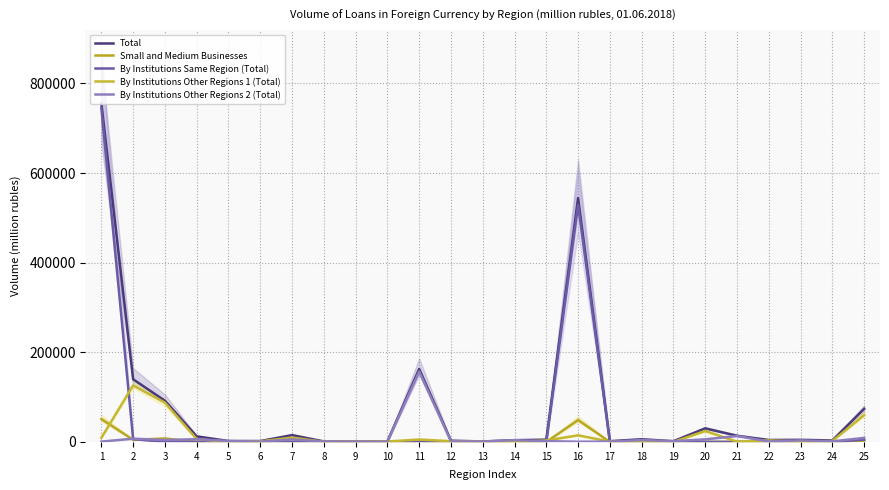

Which series ends up on top after the final intersection of Small and Medium Businesses and By Institutions Other Regions 1 (Total)?

By Institutions Other Regions 1 (Total)